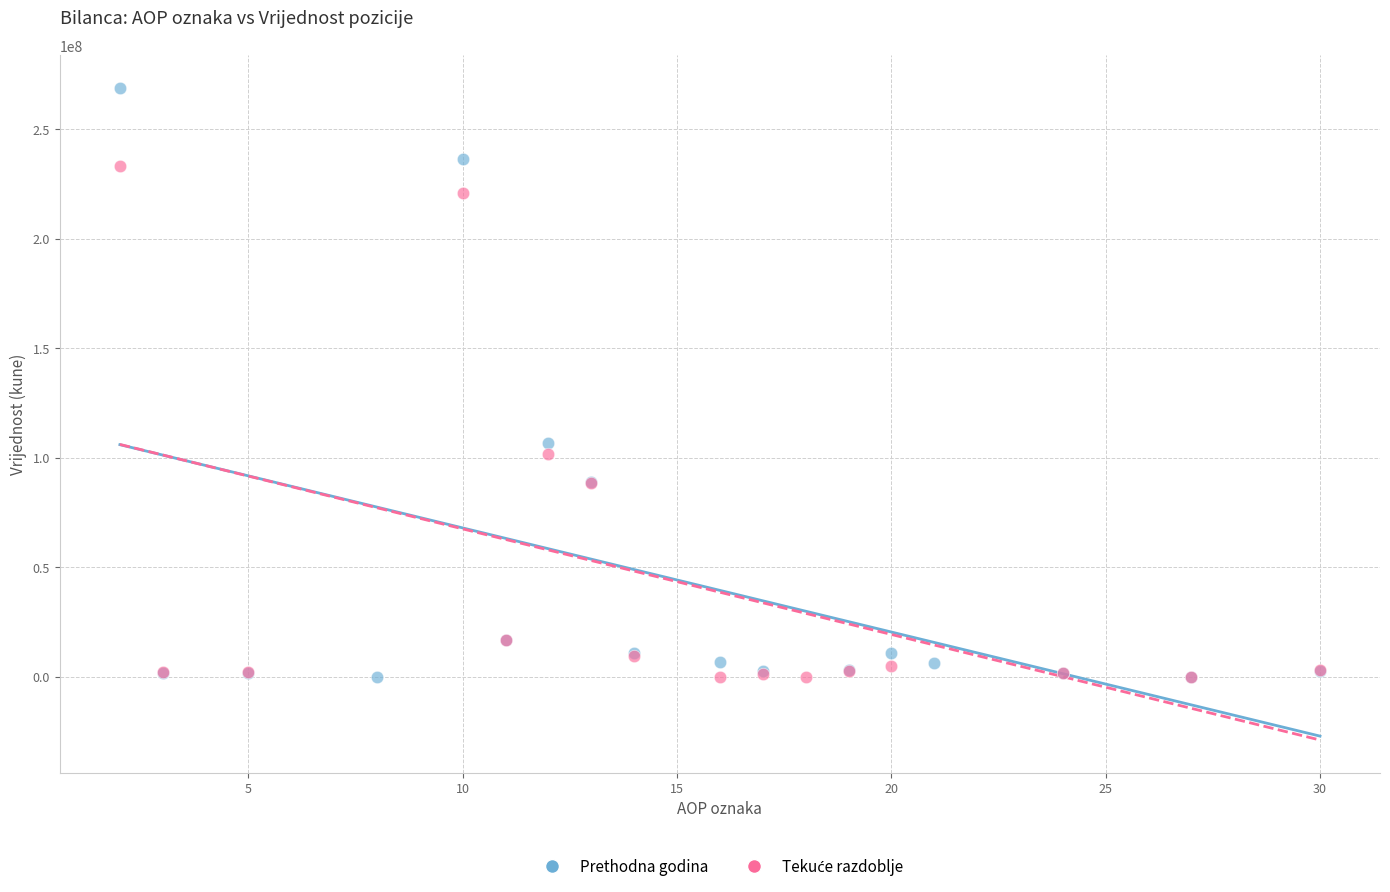

Which series reaches the maximum Y coordinate?

Prethodna godina